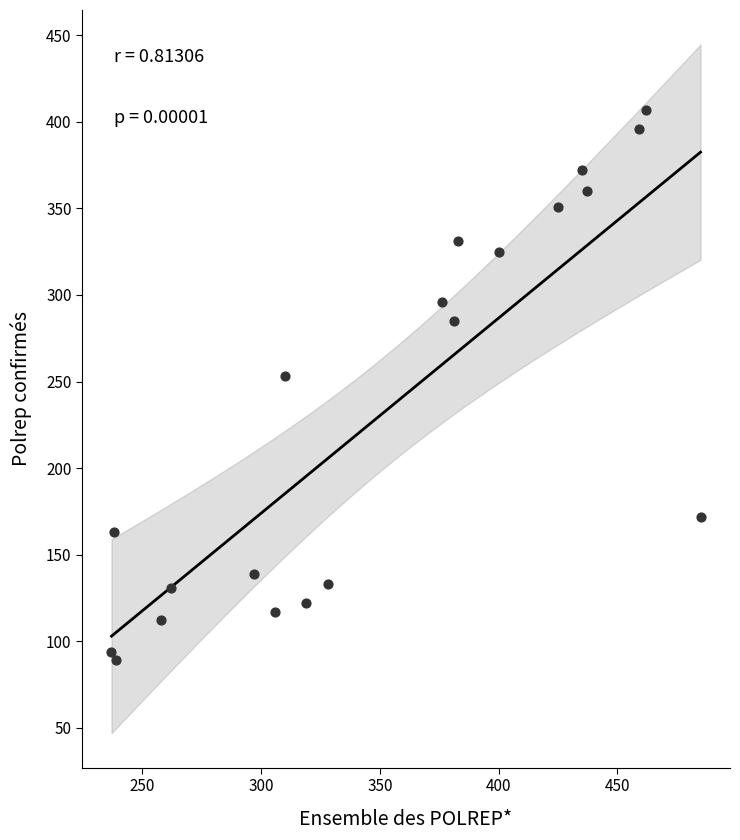

What is the range of Y values (max minus min)?

318